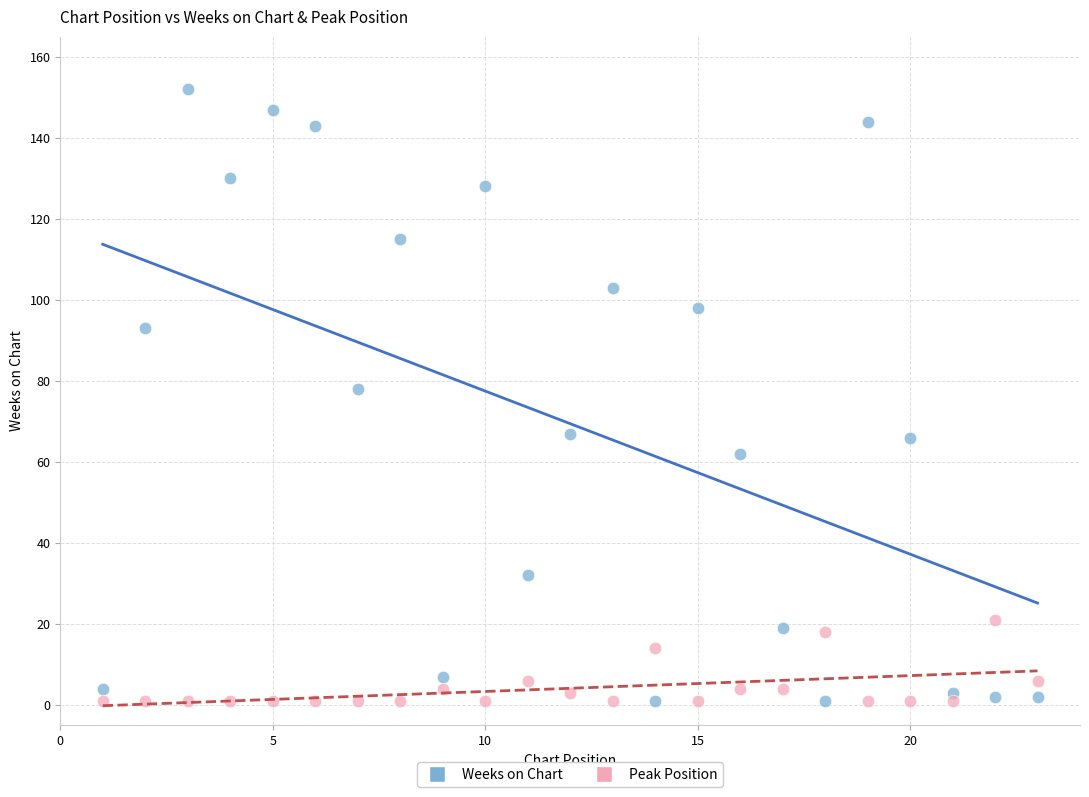

What are all the series names shown in the legend?

Weeks on Chart, Peak Position